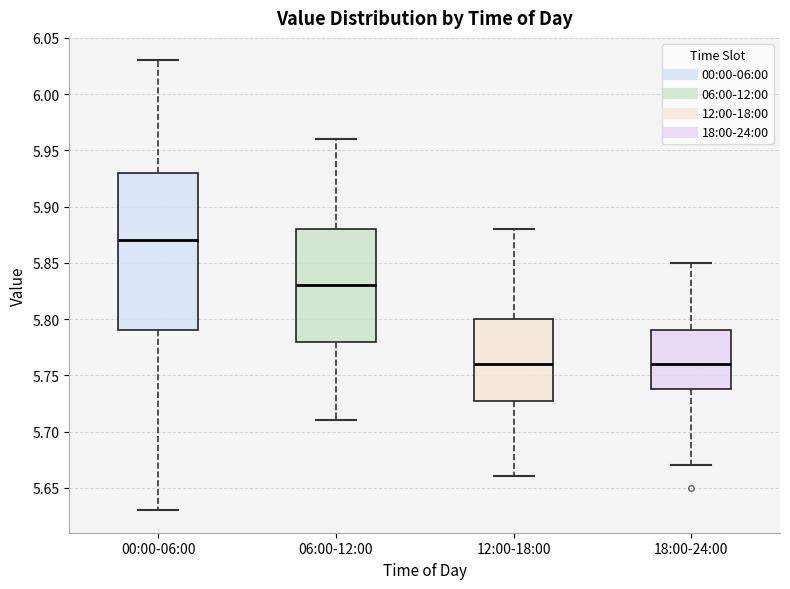

Reading left to right, read every box against the y-axis: the position of its median line, the range the box covers, and the ends of its whiskers. The values are not printed on the chart, so give them approximately, as read against the axis.

00:00-06:00: median 5.87, box 5.79 to 5.93, whiskers 5.63 to 6.03
06:00-12:00: median 5.83, box 5.78 to 5.88, whiskers 5.71 to 5.96
12:00-18:00: median 5.76, box 5.73 to 5.80, whiskers 5.66 to 5.88
18:00-24:00: median 5.76, box 5.74 to 5.79, whiskers 5.67 to 5.85